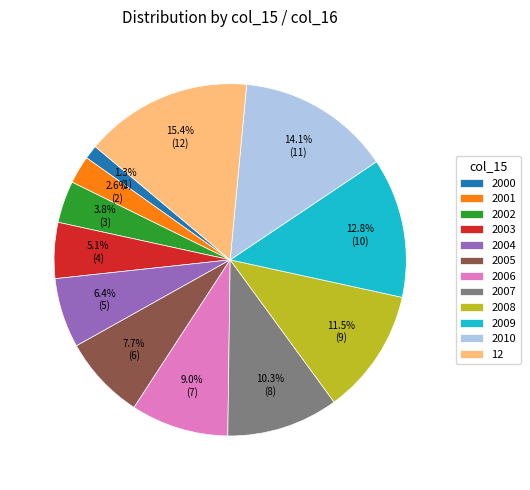

Is it true that 2000 is 1% of the pie?

True